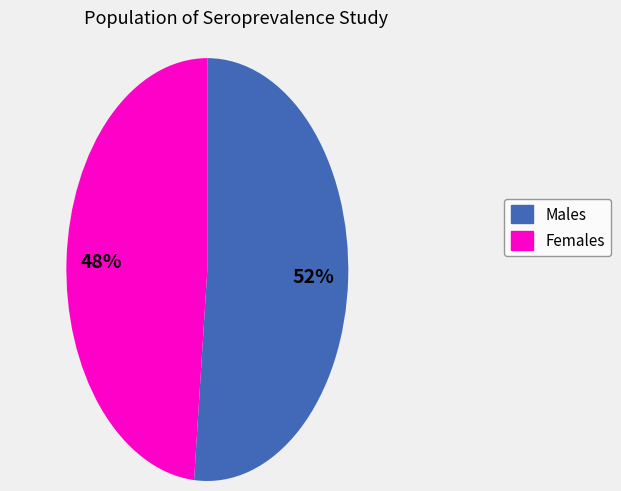

Is the sum of Males and Females greater than half?

Yes